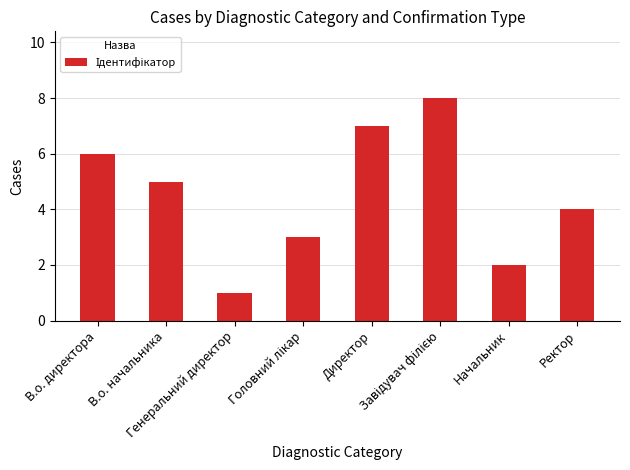

True or false: the data shows 6 at В.о. директора.

True